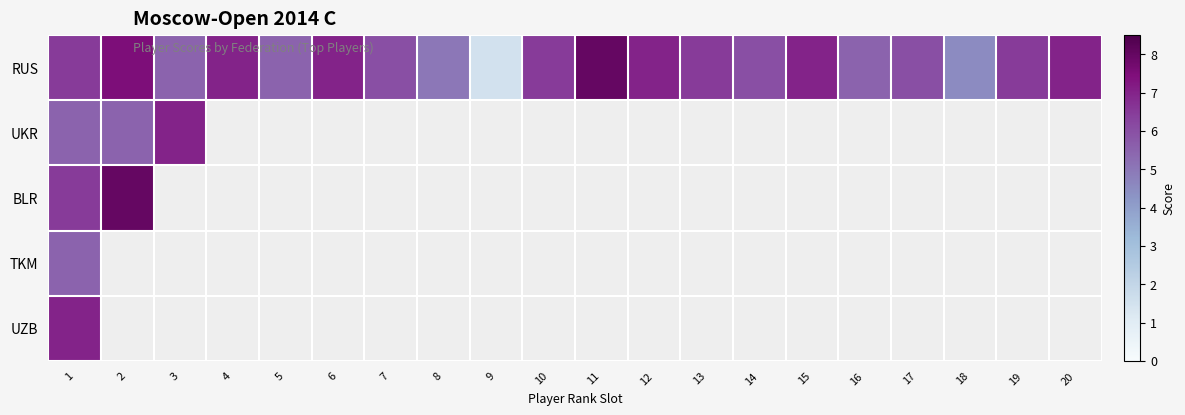

List the series in order of their peak value, lowest first.

TKM, UKR, UZB, RUS, BLR